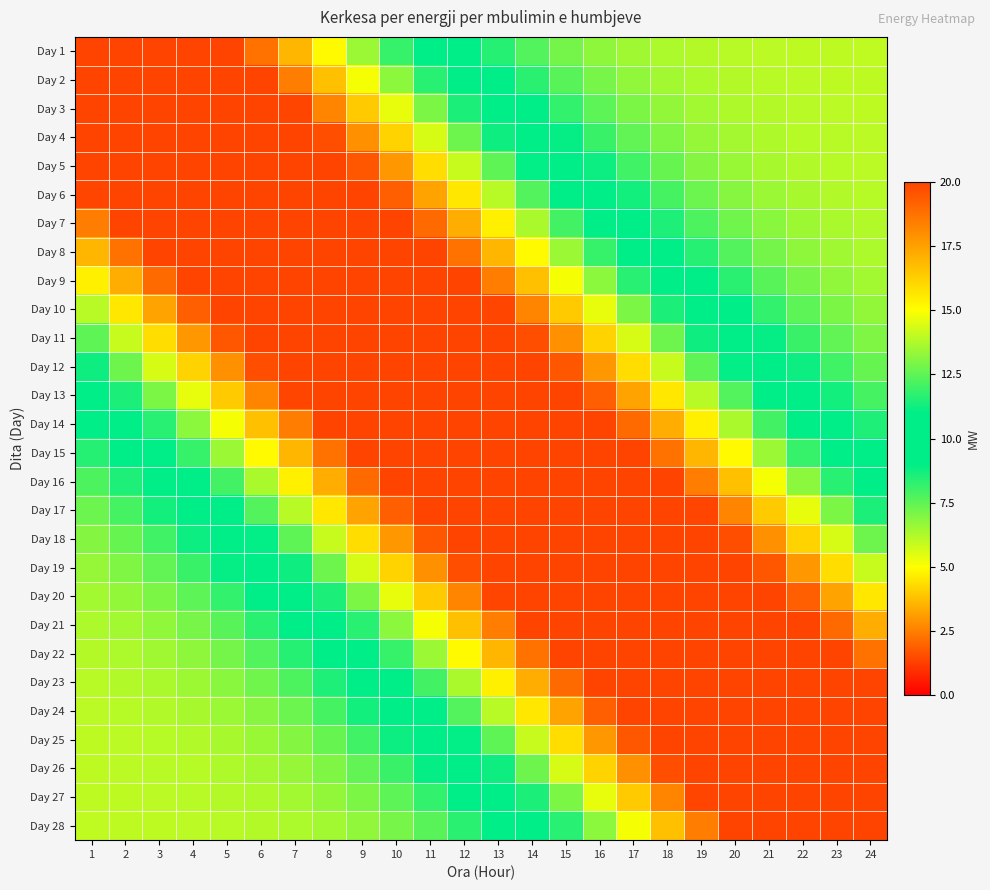

How many data points does each series have?

24